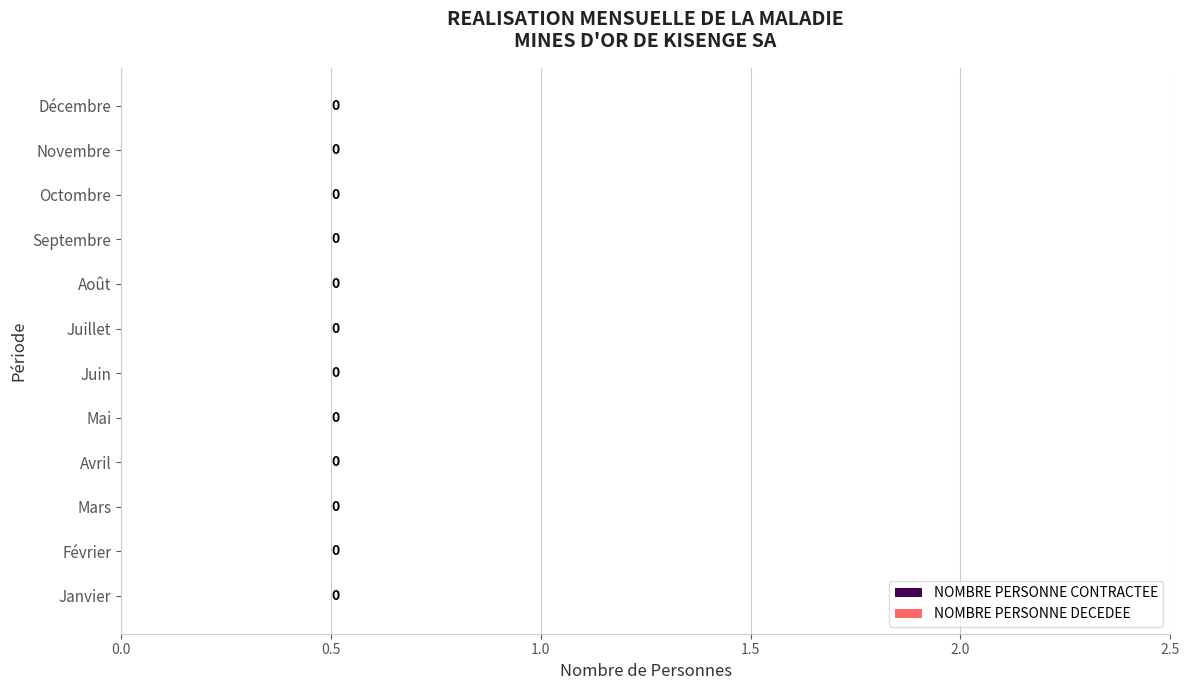

The value of NOMBRE PERSONNE CONTRACTEE at 10 is 0.8. True or false?

False